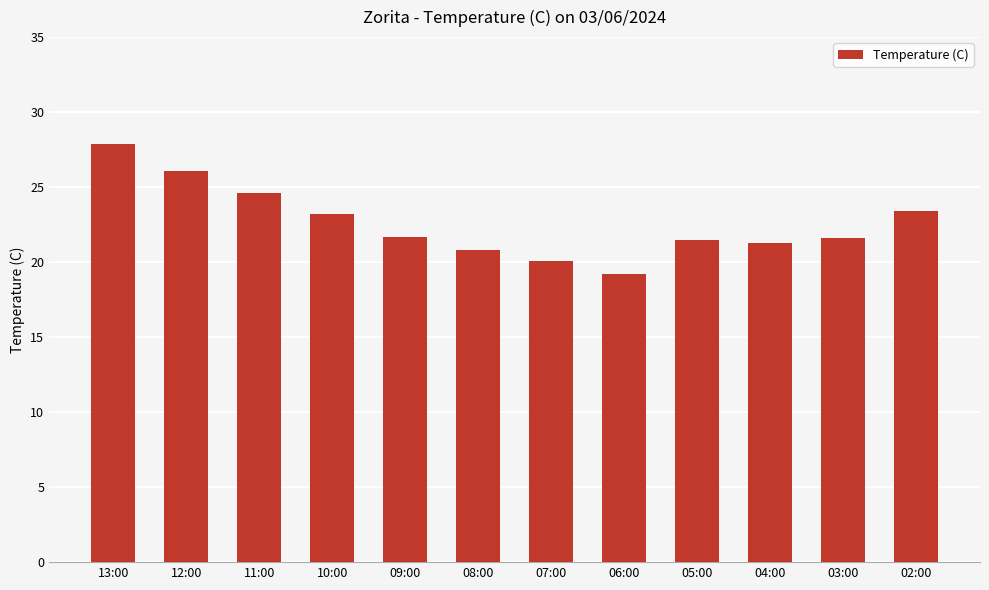

What is the approximate value at 06:00?

19.2